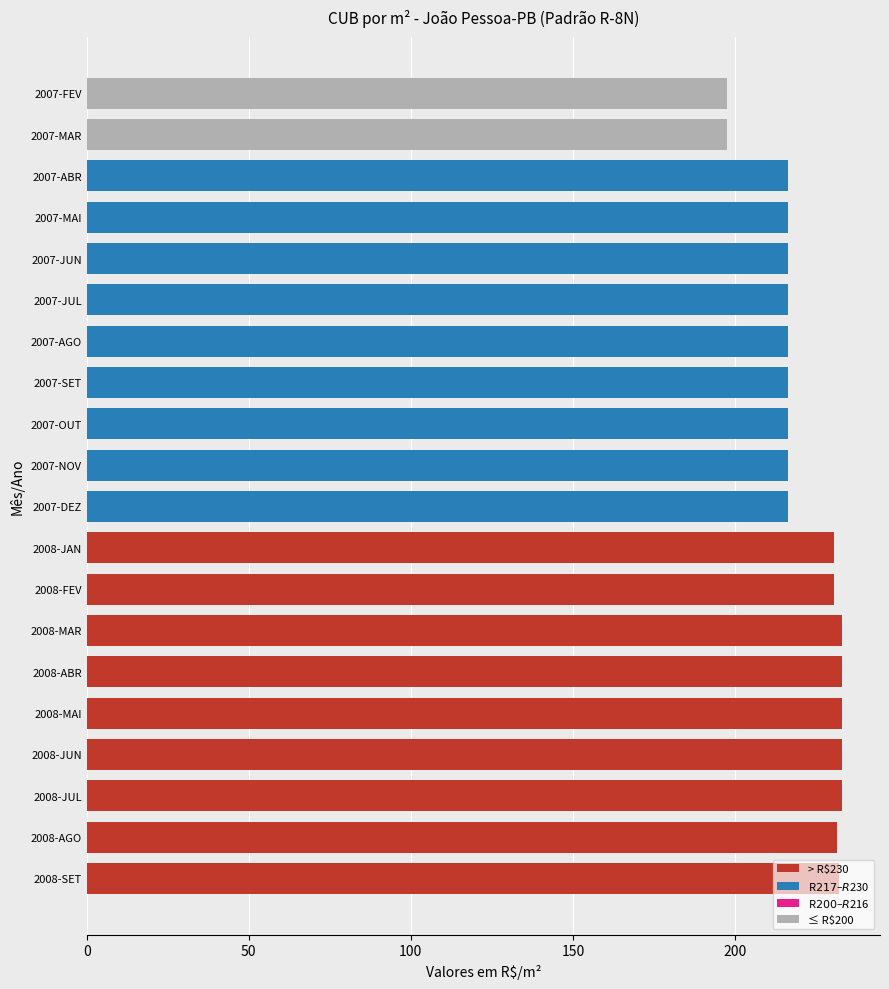

What is the maximum value shown in the chart?

233.1